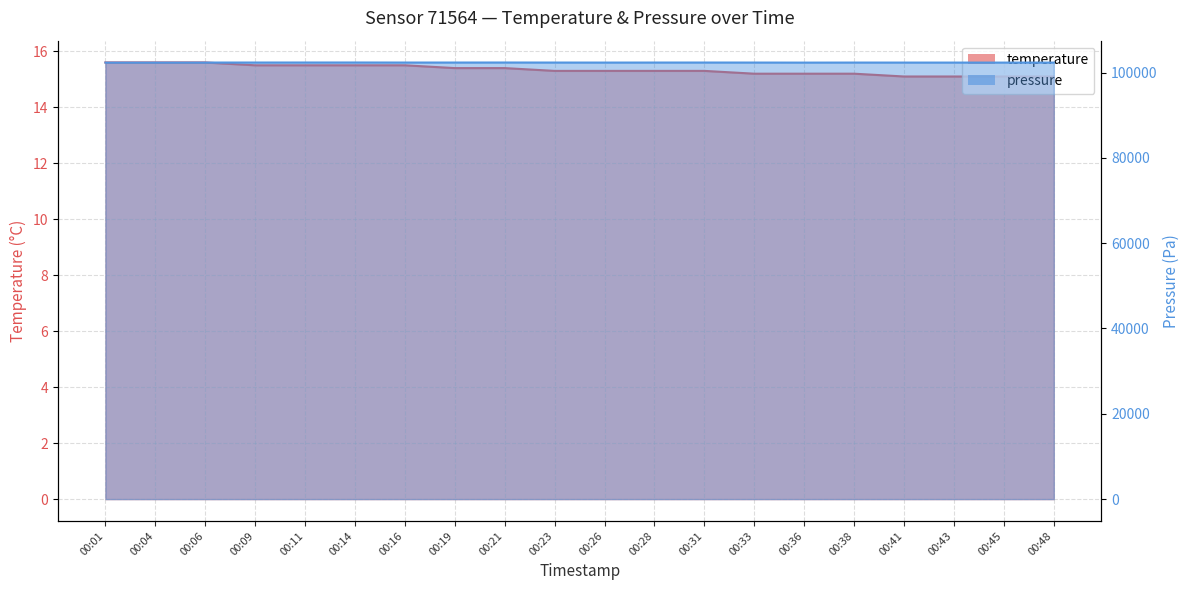

Does the chart display data point markers on the line(s)?

No